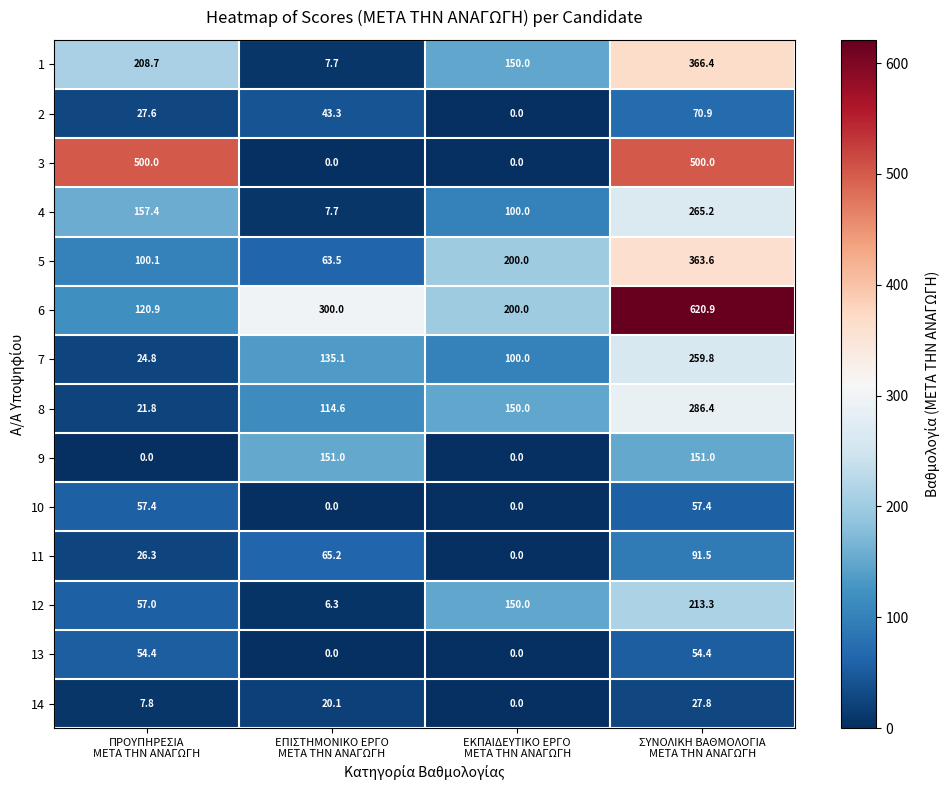

Count the number of data series in this chart.

14